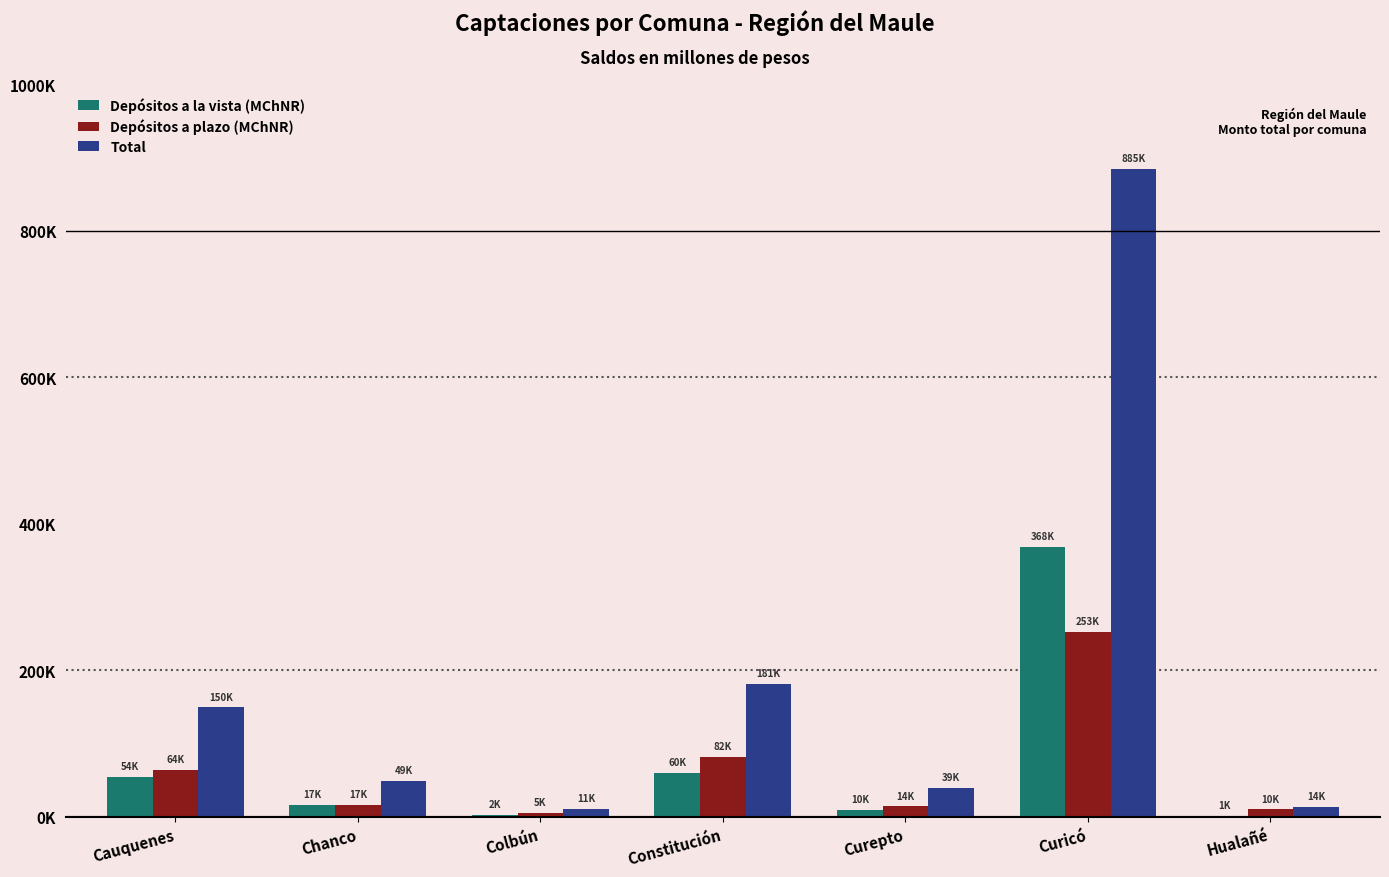

What is the label of the 1st bar from the right?

Hualañé